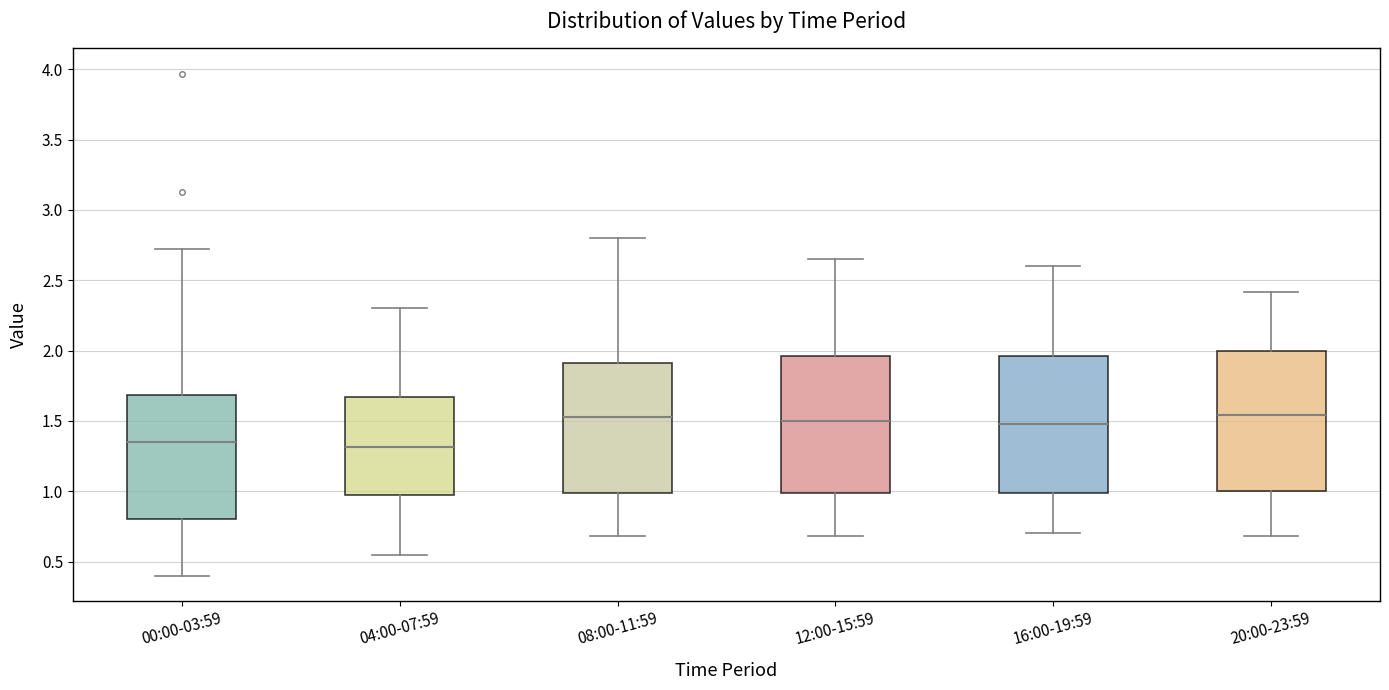

Reading left to right, transcribe this box plot: for each box, give where its median line is, the range the box spans, and where its two whiskers end, as read against the y-axis. The values are not printed on the chart, so give them approximately, as read against the axis.

00:00-03:59: median 1.35, box 0.80 to 1.70, whiskers 0.40 to 2.70
04:00-07:59: median 1.30, box 0.95 to 1.65, whiskers 0.55 to 2.30
08:00-11:59: median 1.55, box 1.00 to 1.90, whiskers 0.70 to 2.80
12:00-15:59: median 1.50, box 1.00 to 1.95, whiskers 0.70 to 2.65
16:00-19:59: median 1.50, box 1.00 to 1.95, whiskers 0.70 to 2.60
20:00-23:59: median 1.55, box 1.00 to 2.00, whiskers 0.70 to 2.40